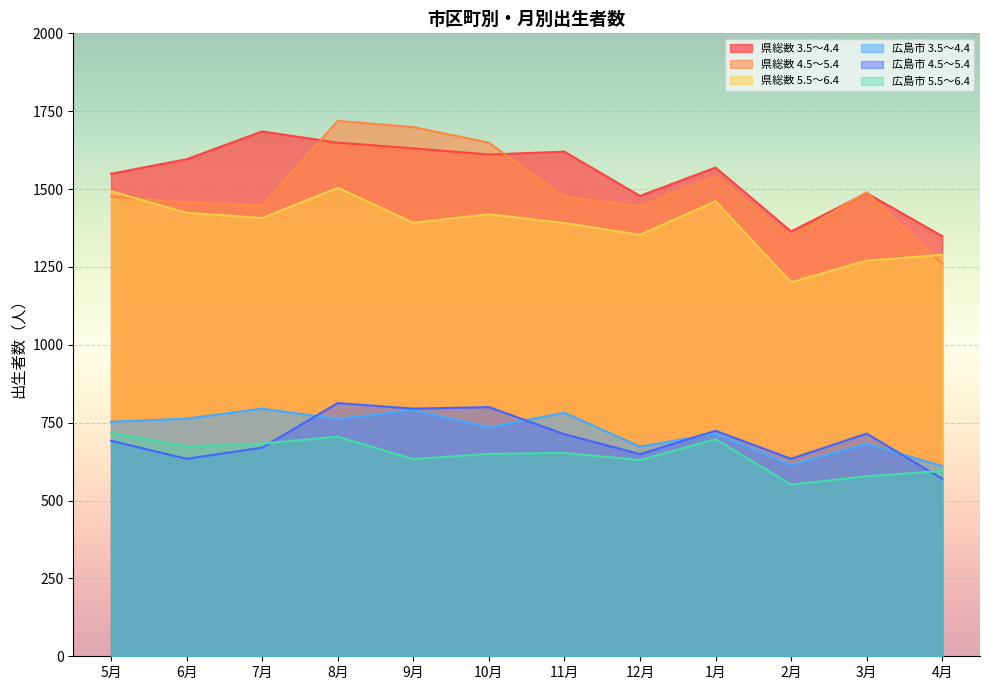

At which category does 広島市 3.5～4.4 reach its first local peak?

7月